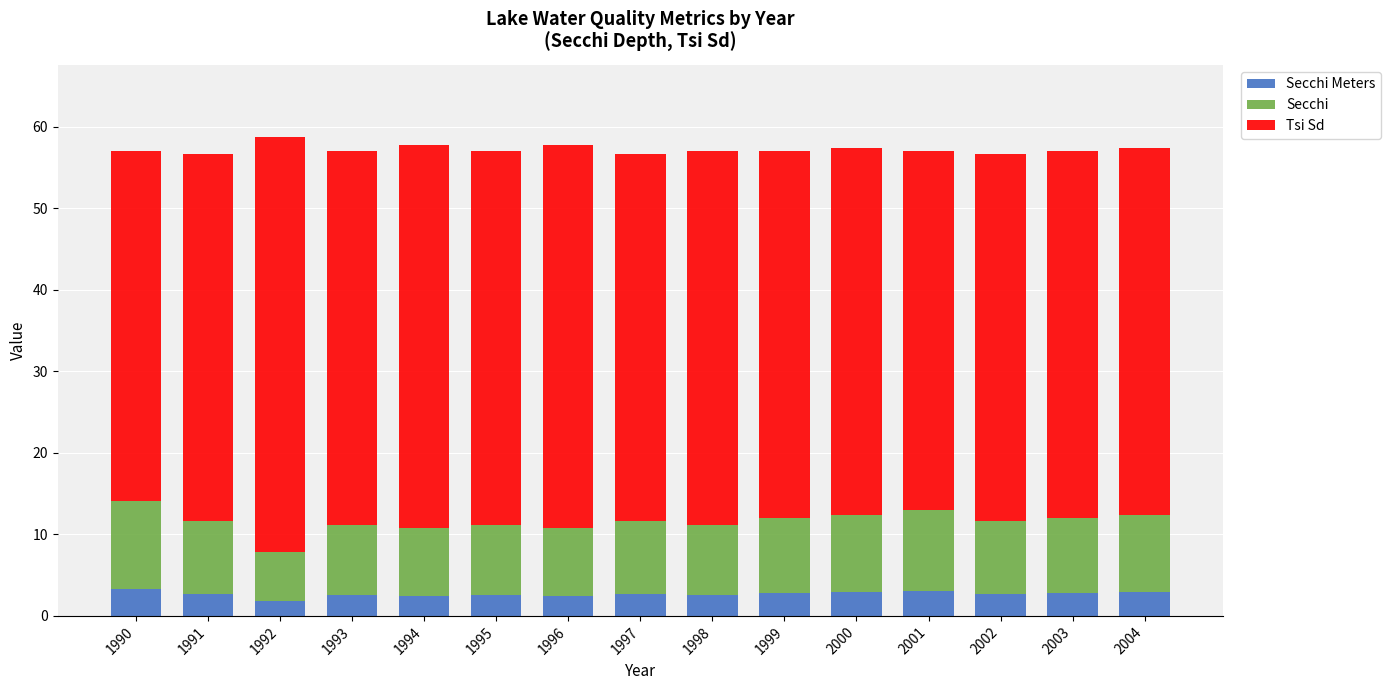

Count the number of categories in the chart.

15